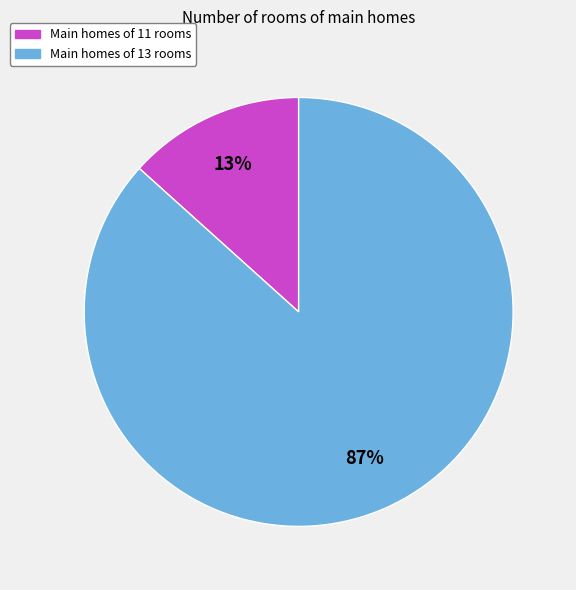

The Main homes of 13 rooms slice represents 98% of the pie. True or false?

False